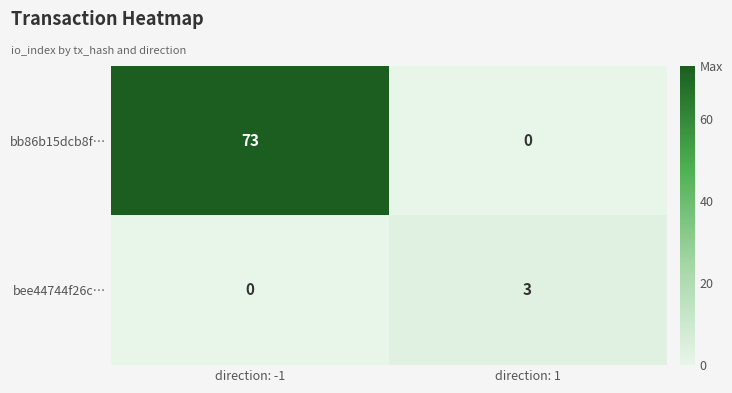

At which category is the sum across all series the highest?

direction: -1